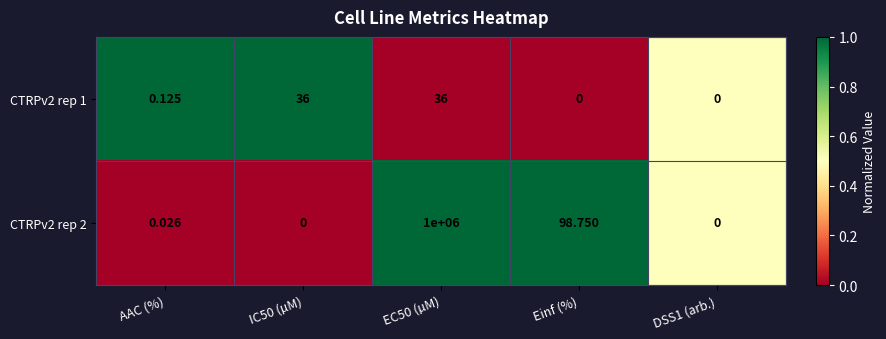

Is the value of CTRPv2 rep 1 at EC50 (µM) greater than the value of CTRPv2 rep 2 at AAC (%)?

Yes